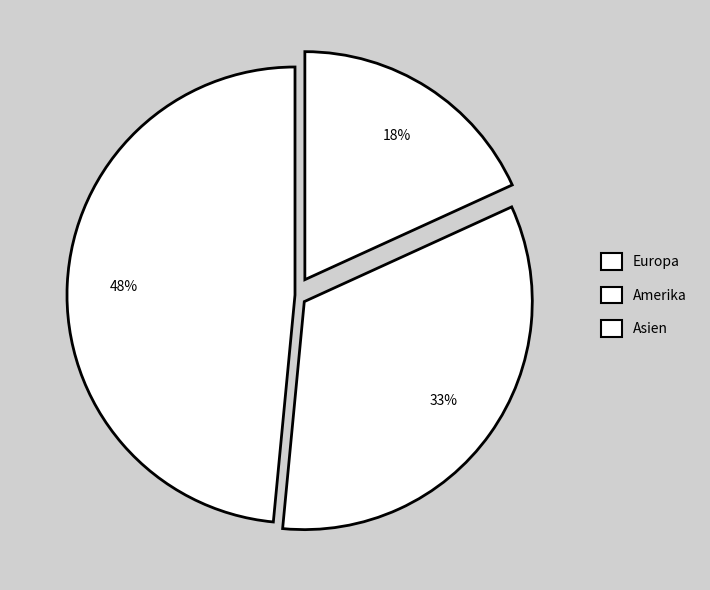

Rank the categories by value from highest to lowest.

Europa, Amerika, Asien